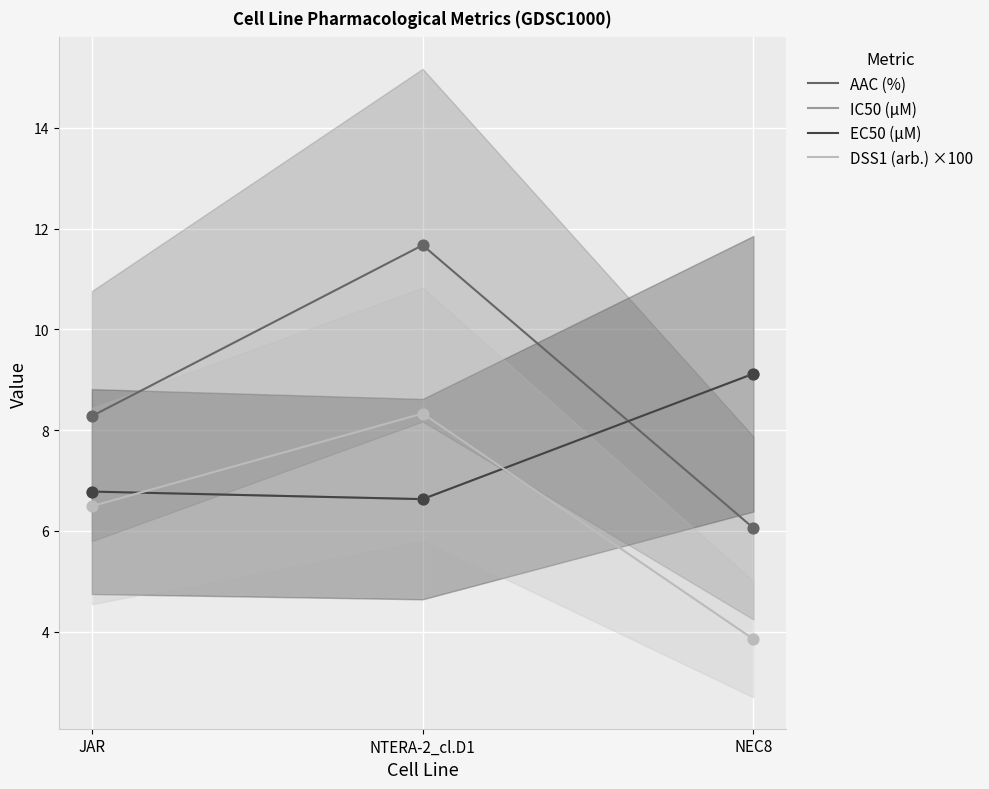

Which series has the largest total across all categories?

AAC (%)